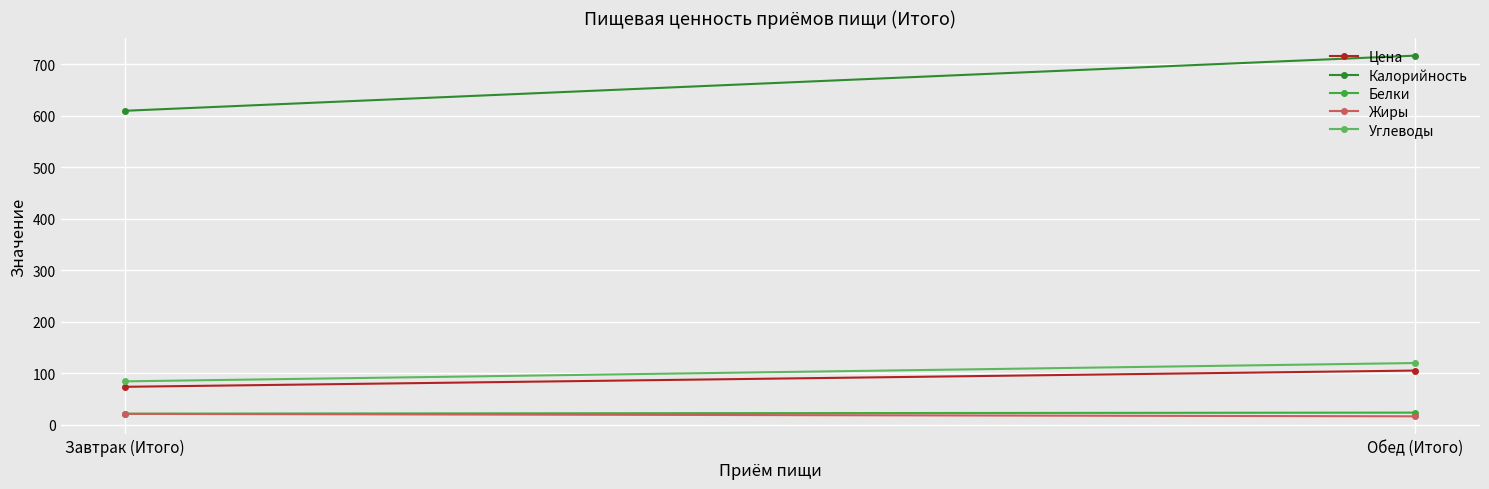

What position from the right is Обед (Итого)?

1